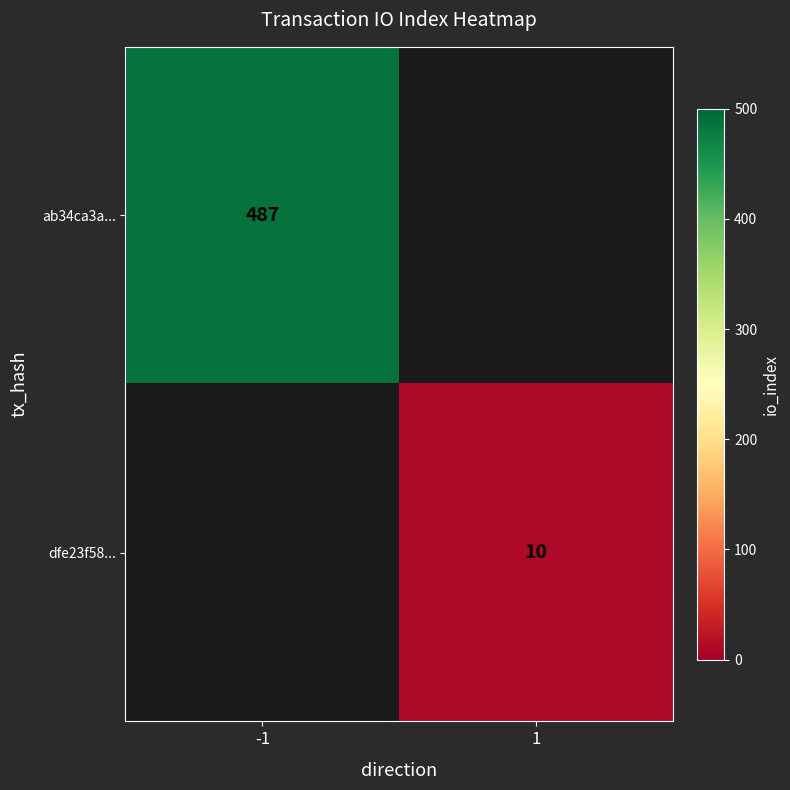

The ab34ca3a... series shows 777 at -1. True or false?

False